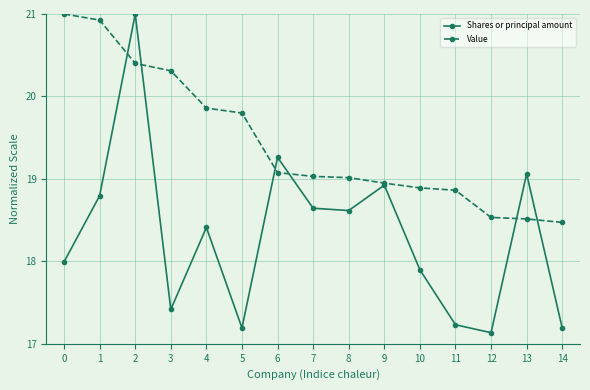

What is the sum of the Shares or principal amount values at 11 and 4?

35.6